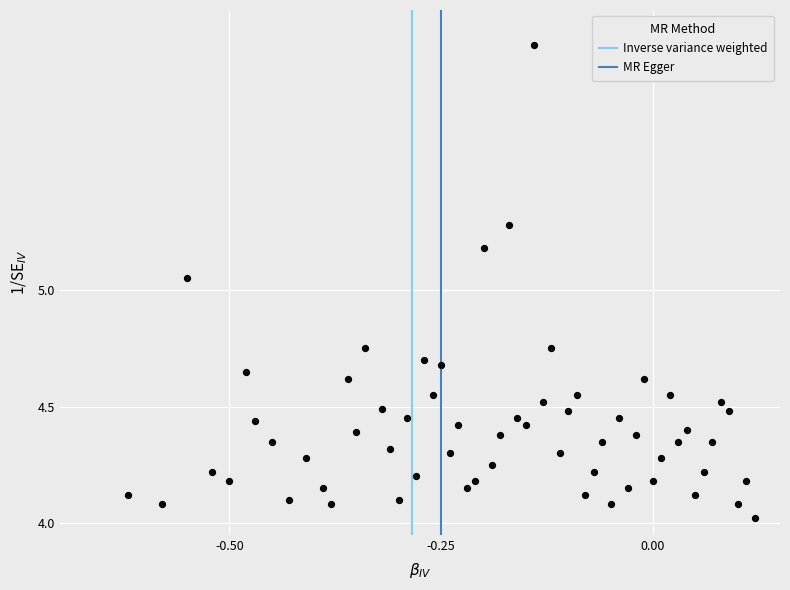

What is the range of X values (max minus min)?

0.7